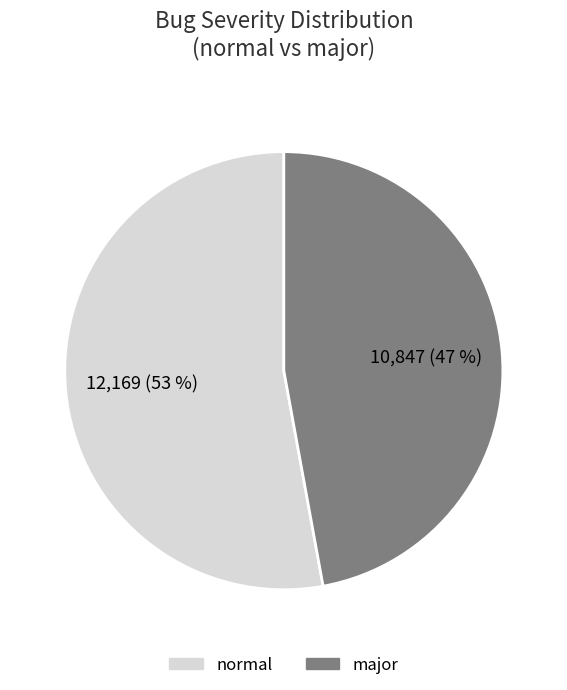

The major slice represents 39% of the pie. True or false?

False